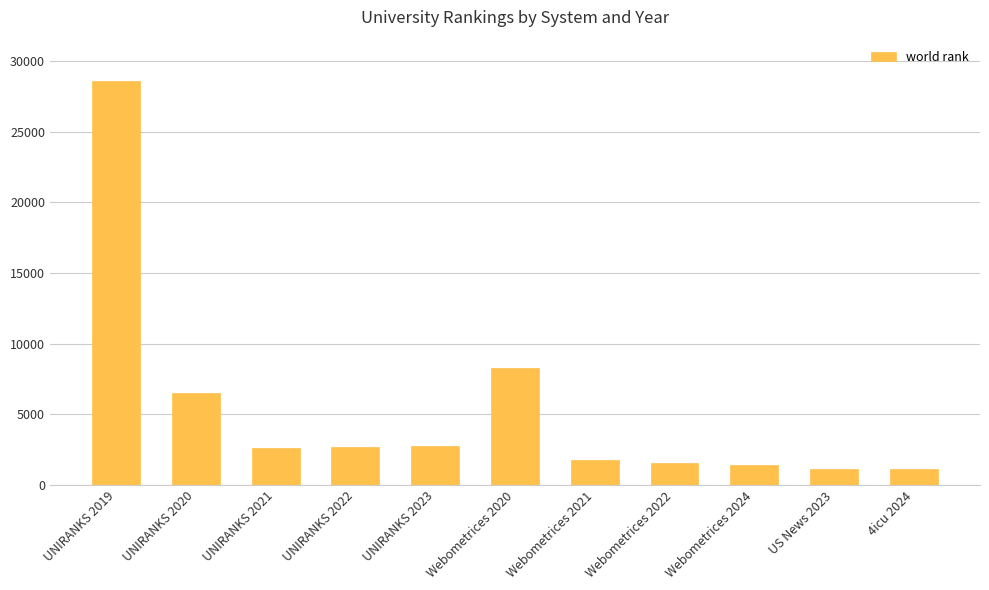

The chart shows a value of 1747 at Webometrices 2021. True or false?

True